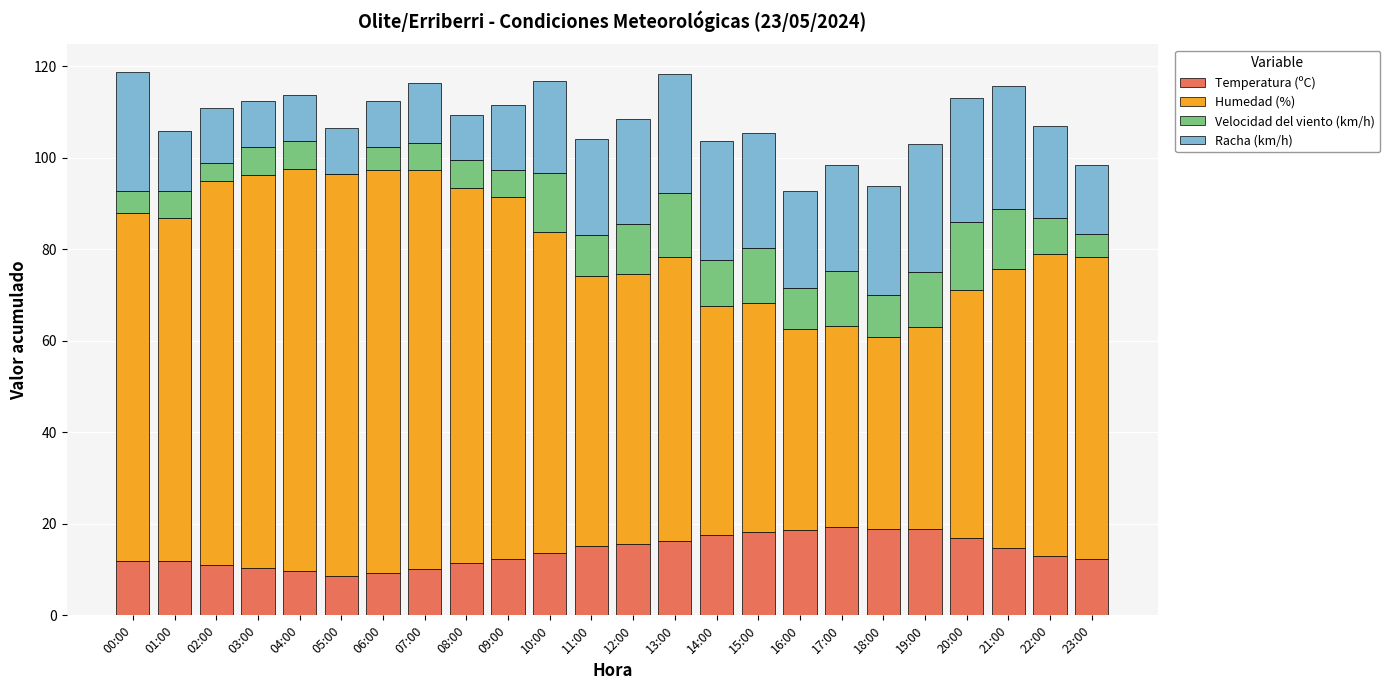

What is the sum of all Temperatura (ºC) values?

335.3